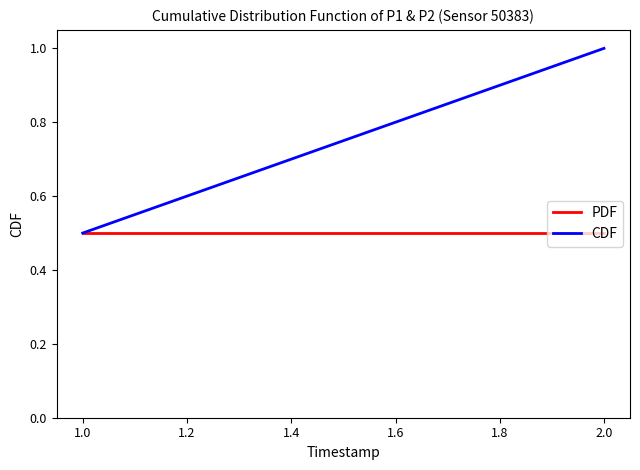

What is the sum of all CDF values?

1.5